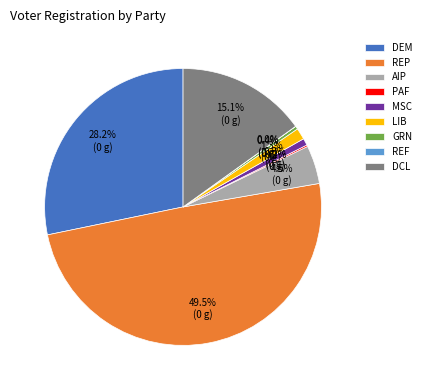

Does GRN represent more than half of the total?

No